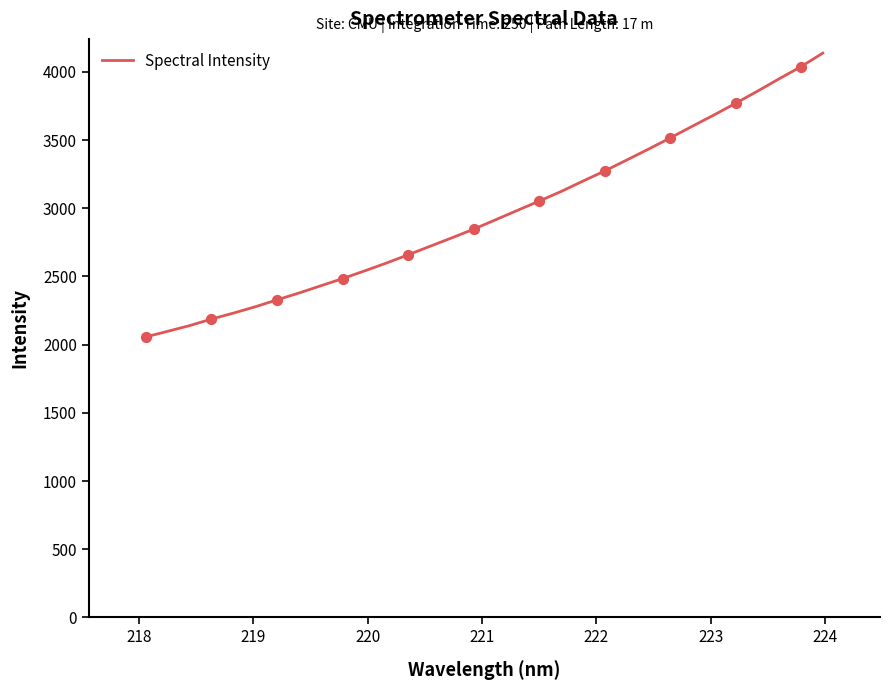

What is the minimum value shown in the chart?

2056.8